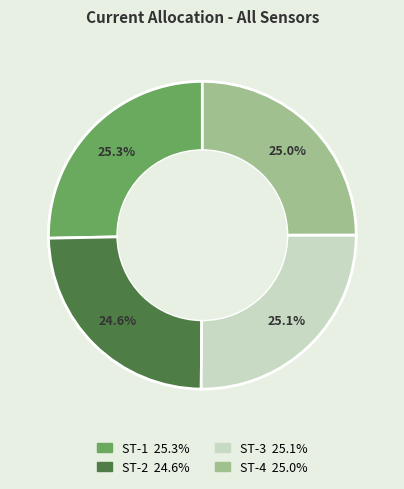

Approximately how many times larger is the value at ST-3 compared to ST-1?

1.0